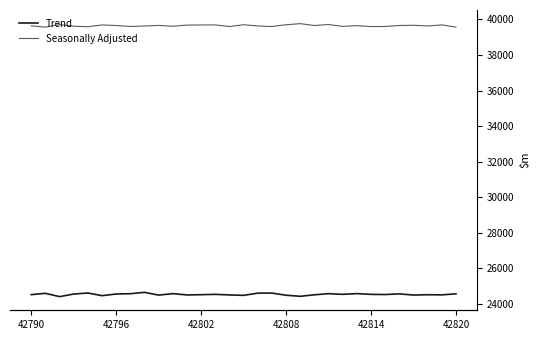

True or false: Seasonally Adjusted and Trend intersect in this chart.

False